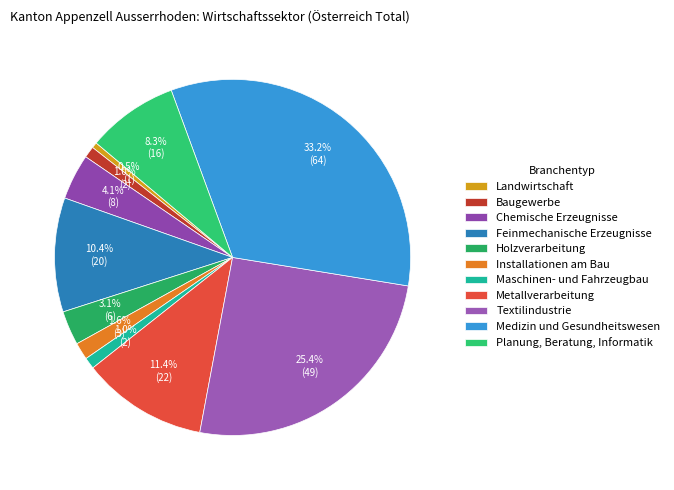

To the nearest percent, what percentage of the pie is Installationen am Bau?

2%